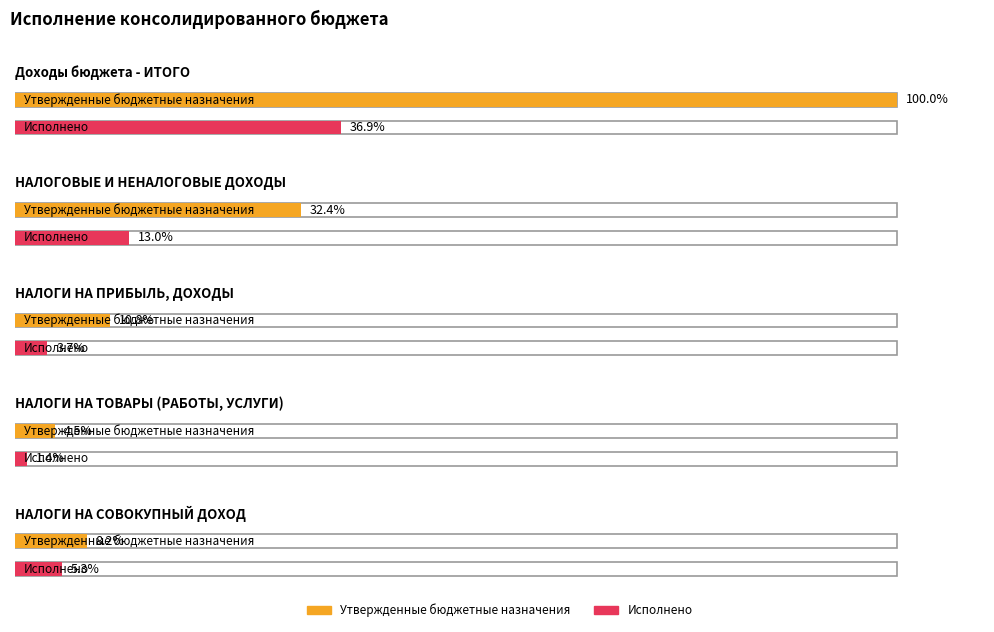

At which category does the chart reach its peak across all series?

Доходы бюджета - ИТОГО